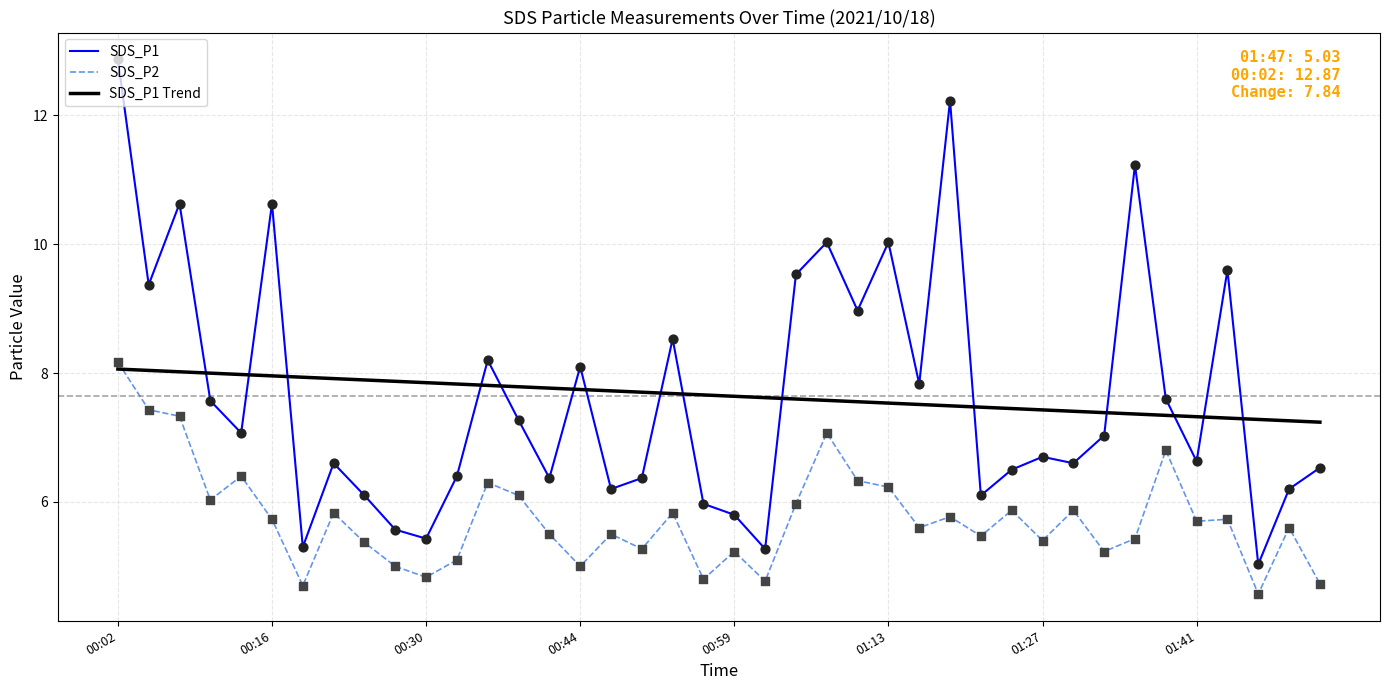

Which series has the widest spread of values?

SDS_P1